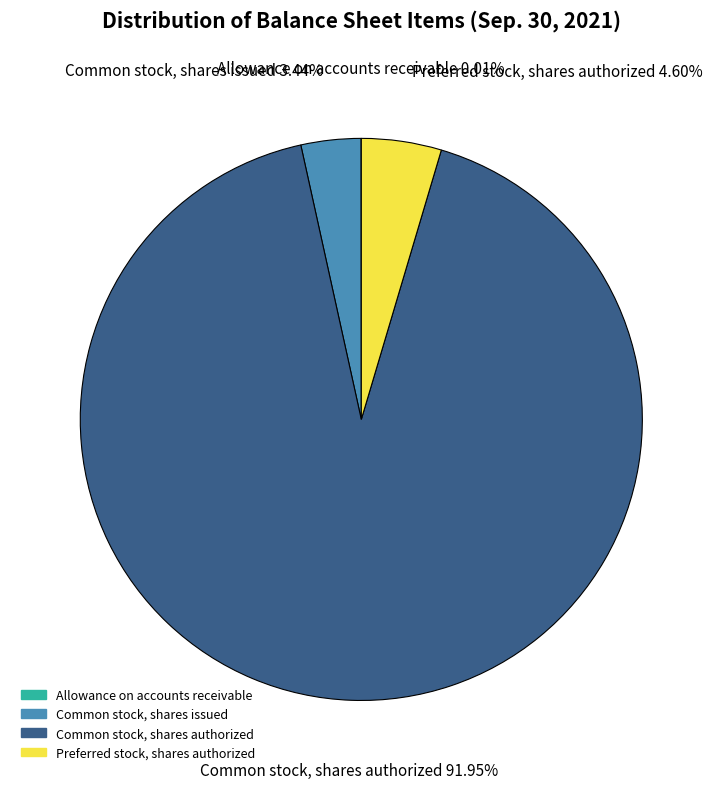

To the nearest percent, what is the difference between the largest and smallest slice percentages?

92%